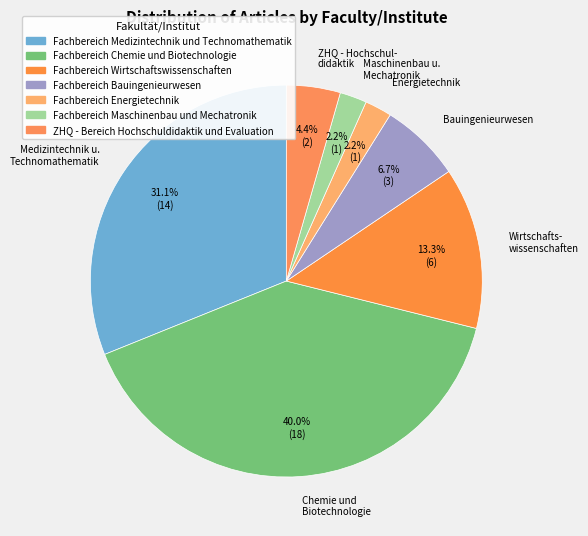

How much of the chart is everything except Wirtschafts- wissenschaften?

86.7%